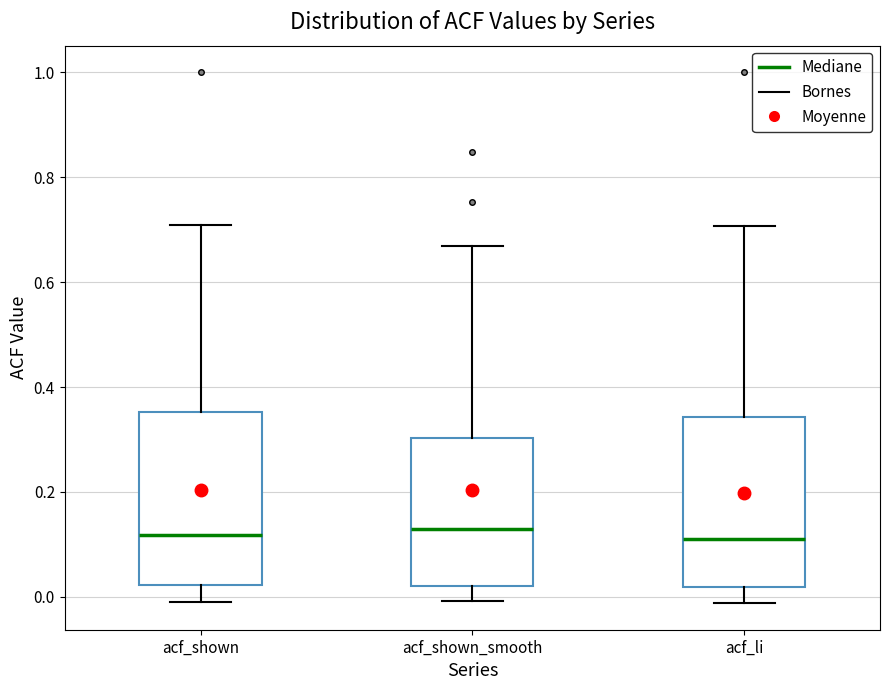

Where does the median line of the box for acf_shown_smooth sit on the y-axis? The values are not printed on the chart, so give them approximately, as read against the axis.

0.12